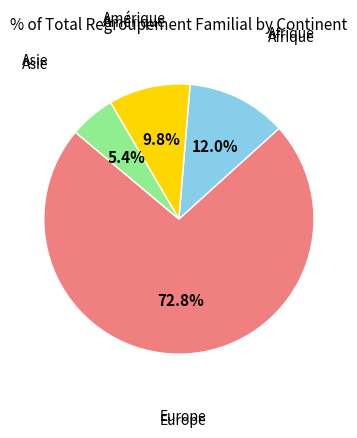

To the nearest percent, what is the difference between the largest and smallest slice percentages?

67%